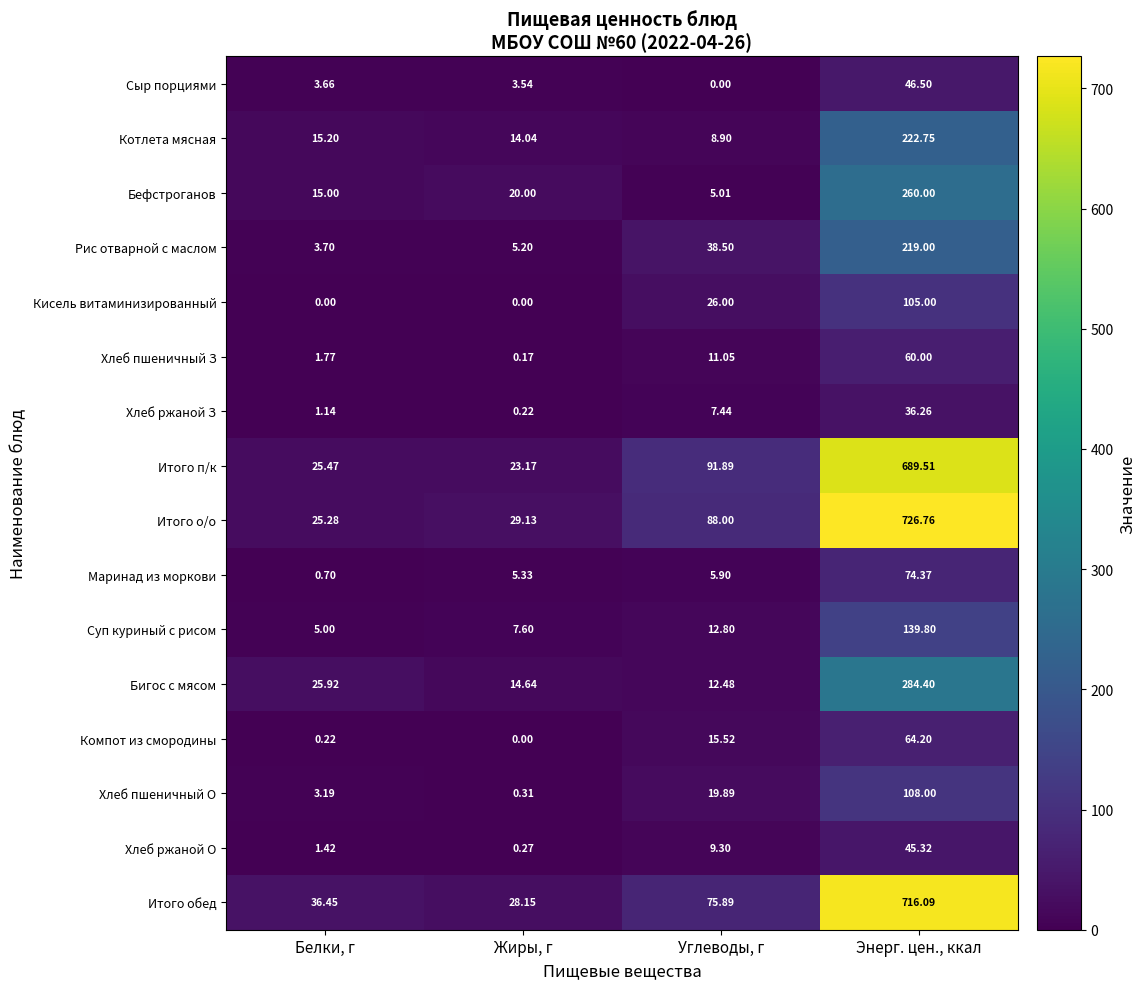

List the series in order of their peak value, lowest first.

Хлеб ржаной З, Хлеб ржаной О, Сыр порциями, Хлеб пшеничный З, Компот из смородины, Маринад из моркови, Кисель витаминизированный, Хлеб пшеничный О, Суп куриный с рисом, Рис отварной с маслом, Котлета мясная, Бефстроганов, Бигос с мясом, Итого п/к, Итого обед, Итого о/о